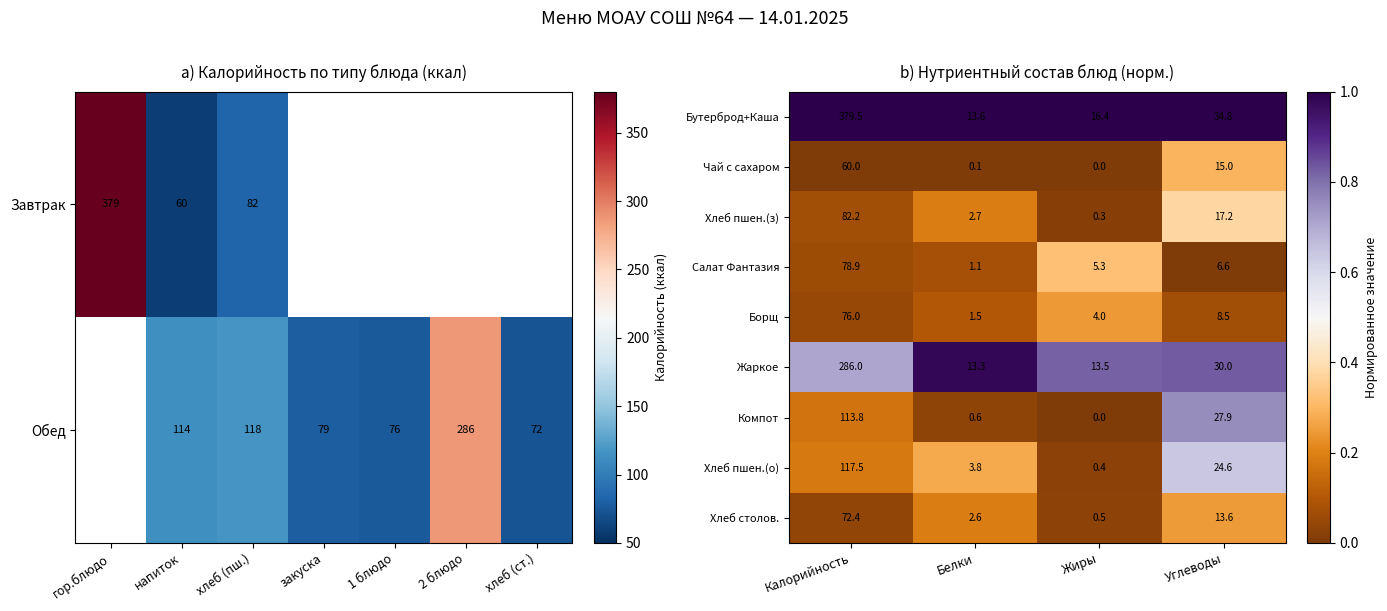

The Хлеб столов. series shows 0.2 at Углеводы. True or false?

False